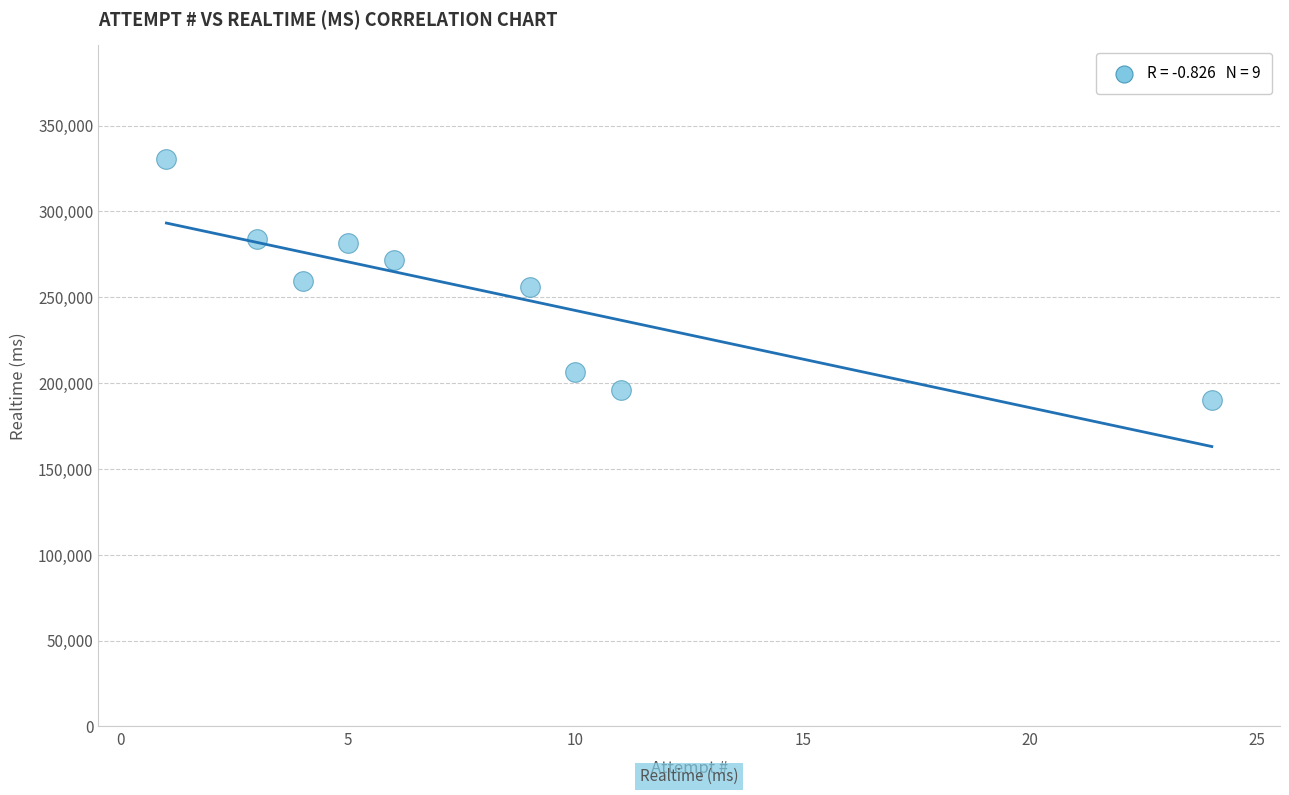

What is the average Y value?

253021